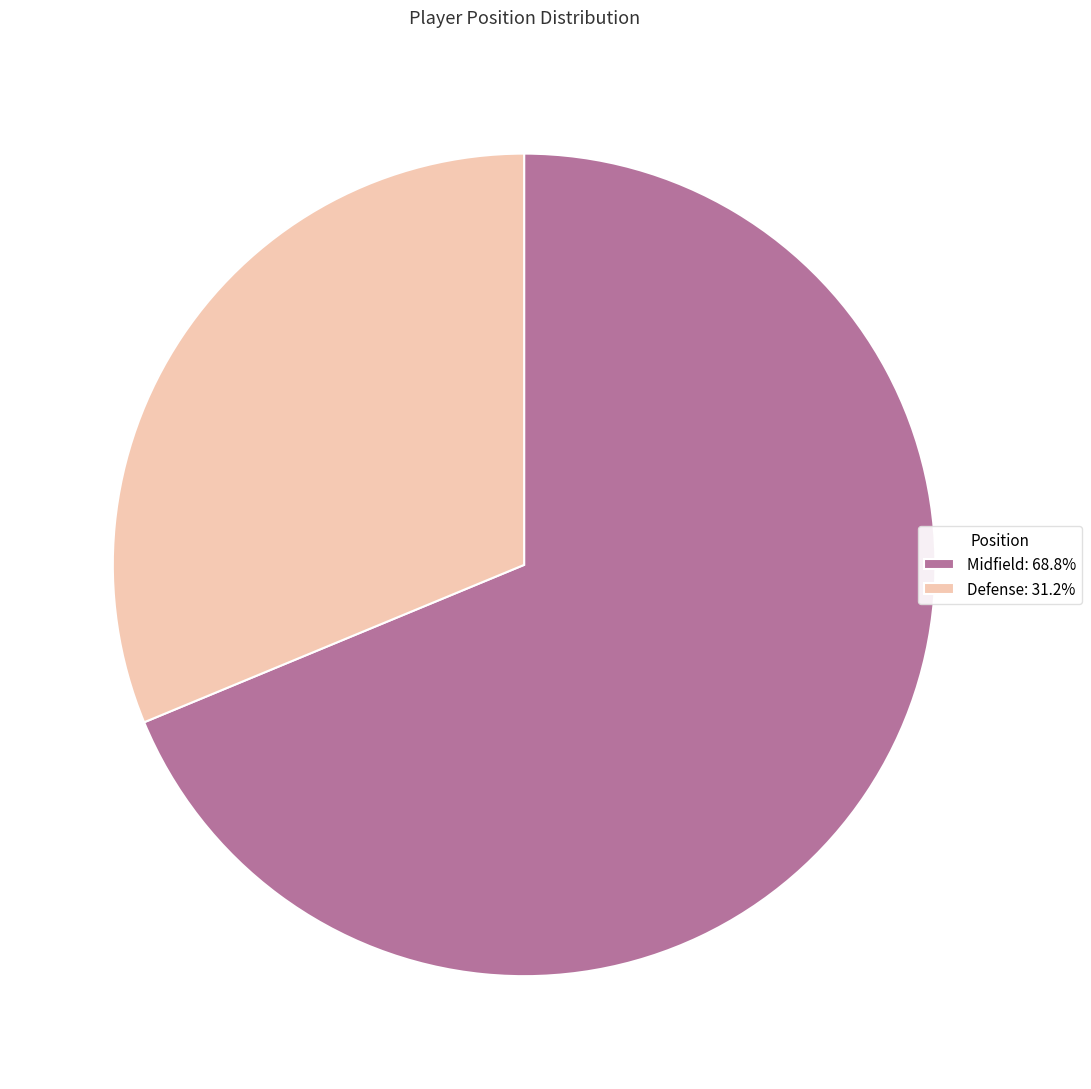

Do Defense and Midfield together represent more than half of the pie?

Yes